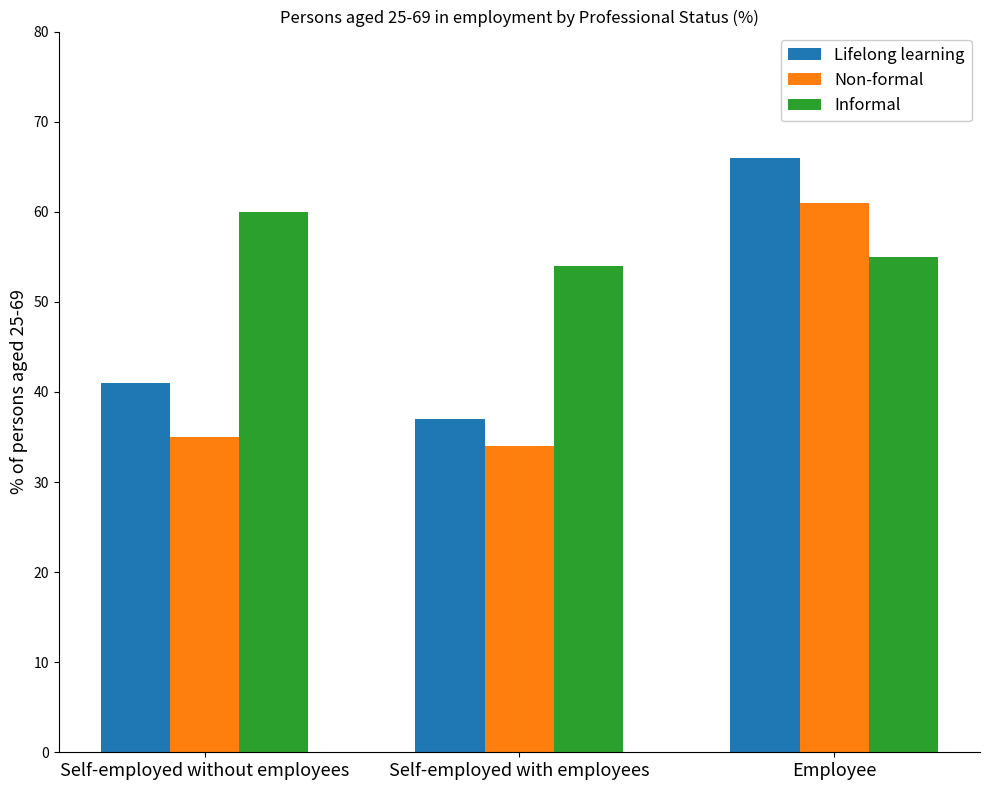

Where is Non-formal nearest to the value 47?

Self-employed without employees